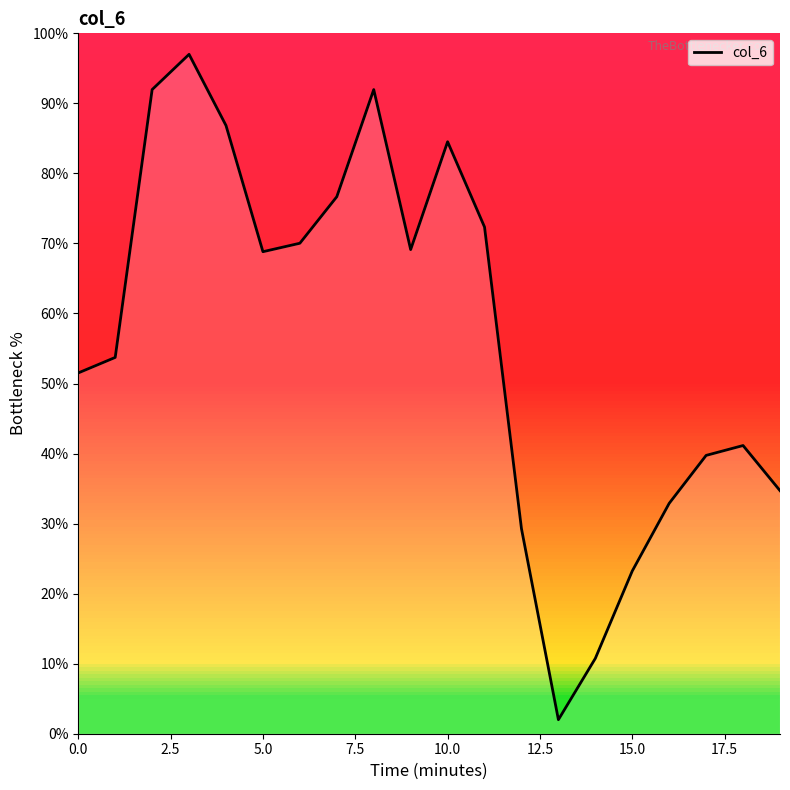

What is the difference between the maximum and second lowest values?

86.2